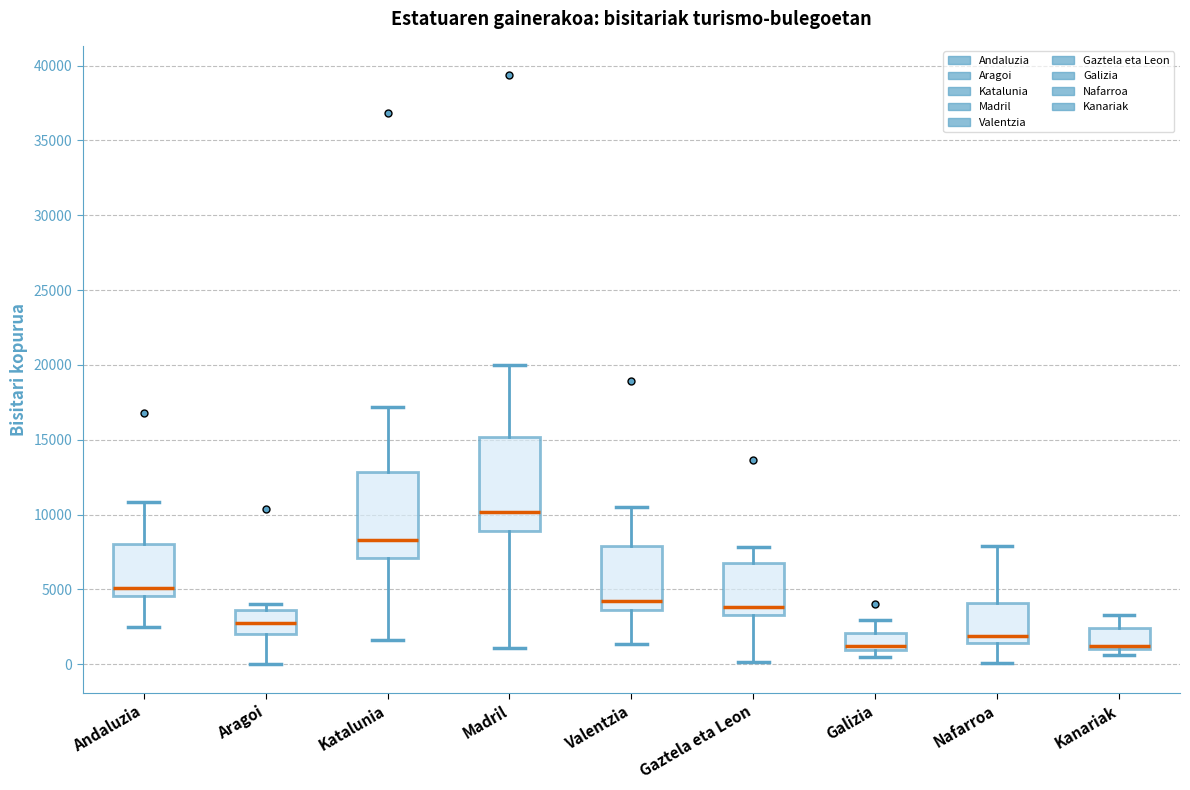

Where does the median line of the box for Aragoi sit on the y-axis? The values are not printed on the chart, so give them approximately, as read against the axis.

2500